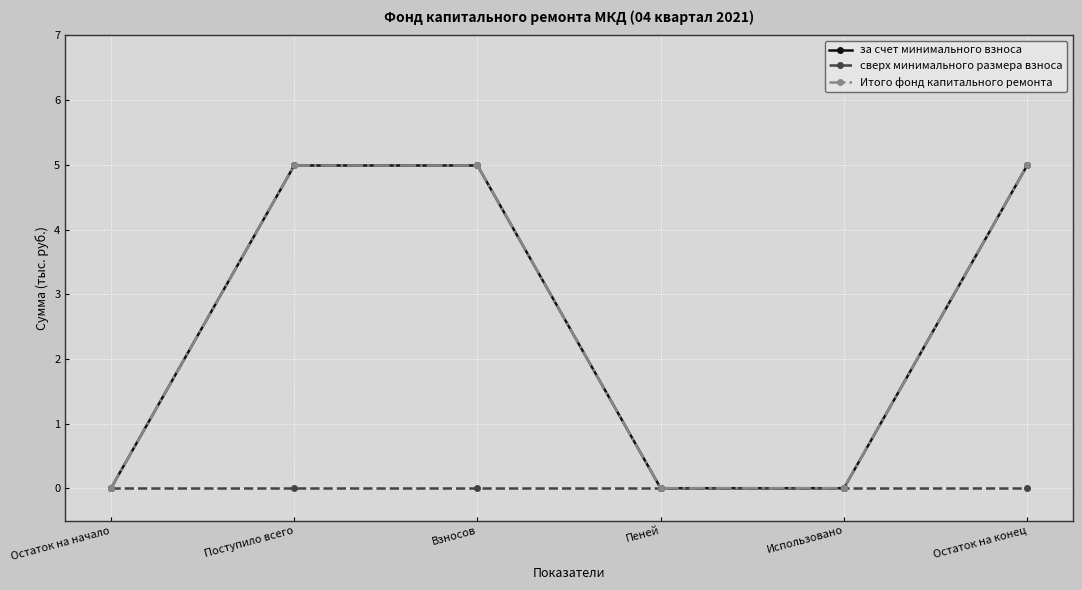

Is it true that Итого фонд капитального ремонта equals 5.0 at Взносов?

True